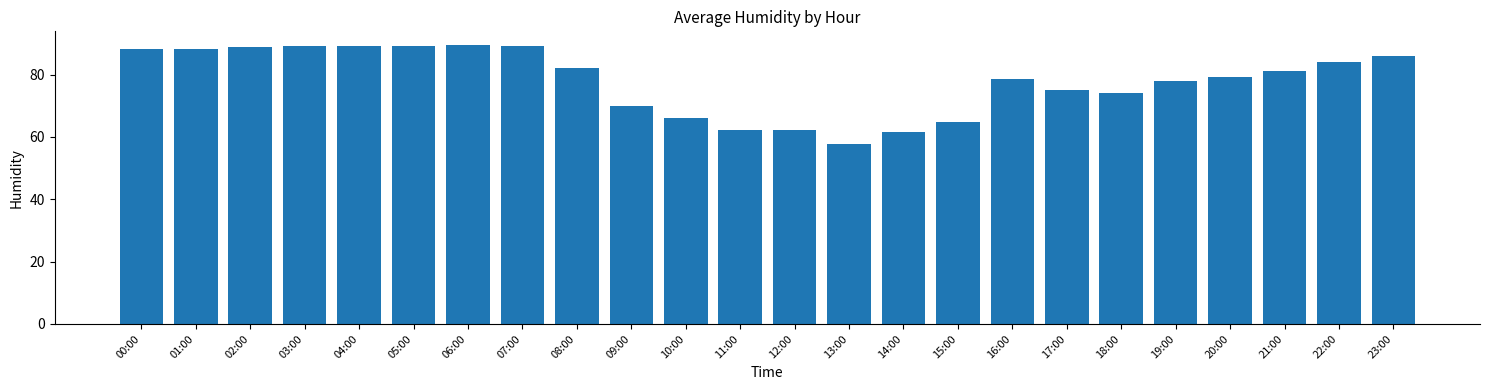

What is the label of the 22nd bar from the right?

02:00